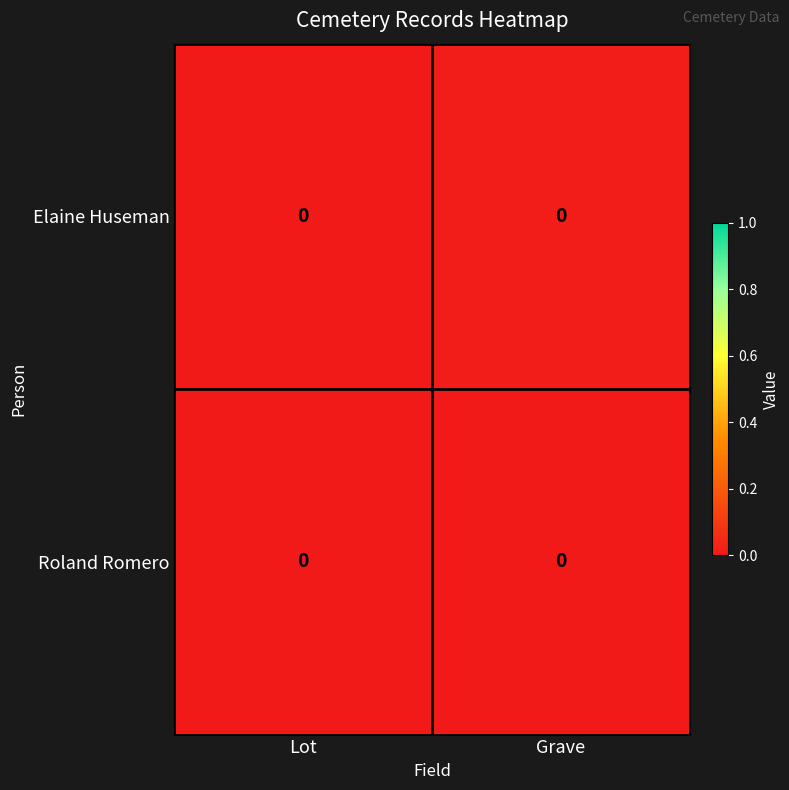

Reading left to right, list all the values displayed in this chart.

Elaine Huseman: Lot=0.0	Grave=0.0
Roland Romero: Lot=0.0	Grave=0.0